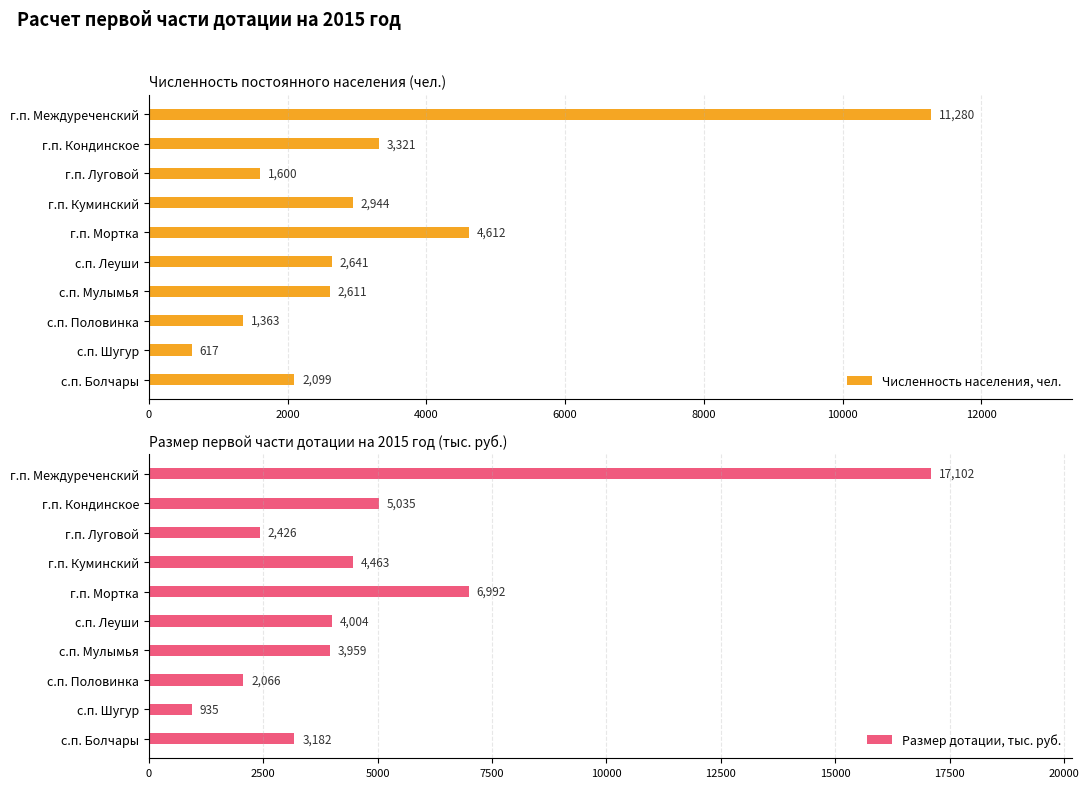

How many values in the Размер дотации, тыс. руб. series are below 4004?

5